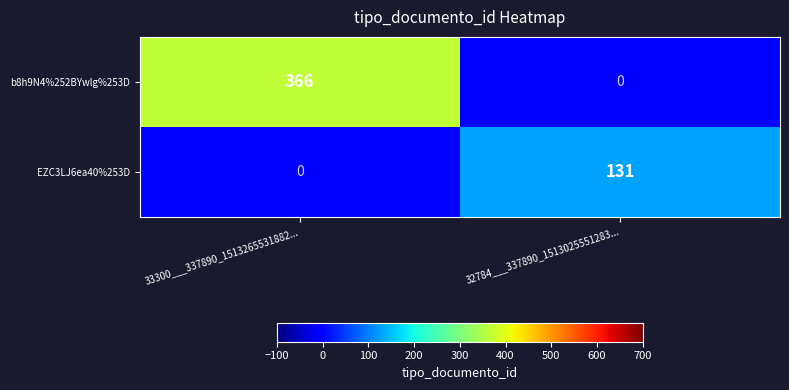

Rank the series by their maximum value, from highest to lowest.

b8h9N4%252BYwlg%253D, EZC3LJ6ea40%253D